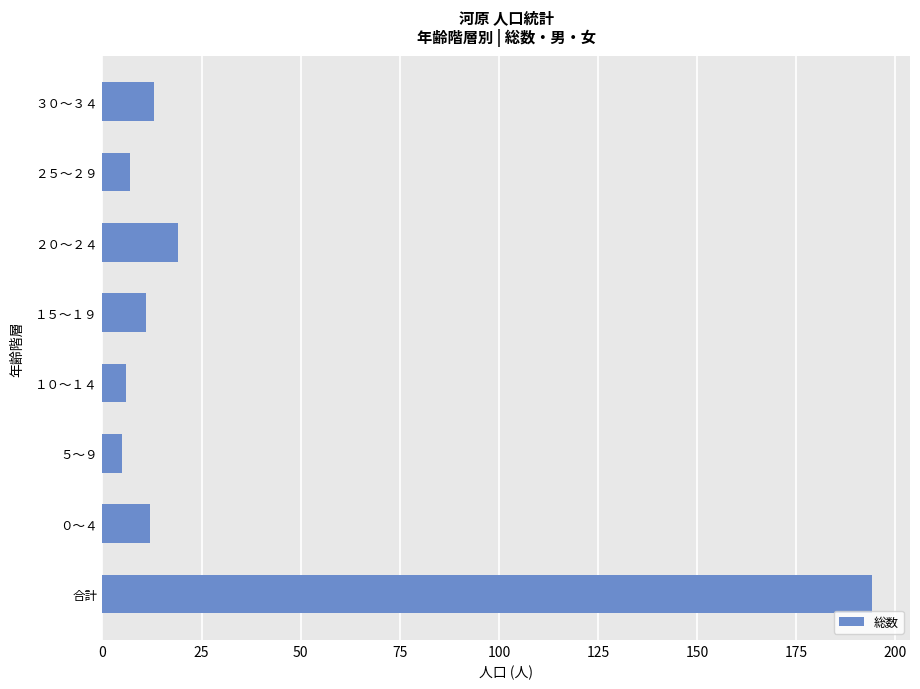

Is it true that the value at ３０～３４ is 22?

False